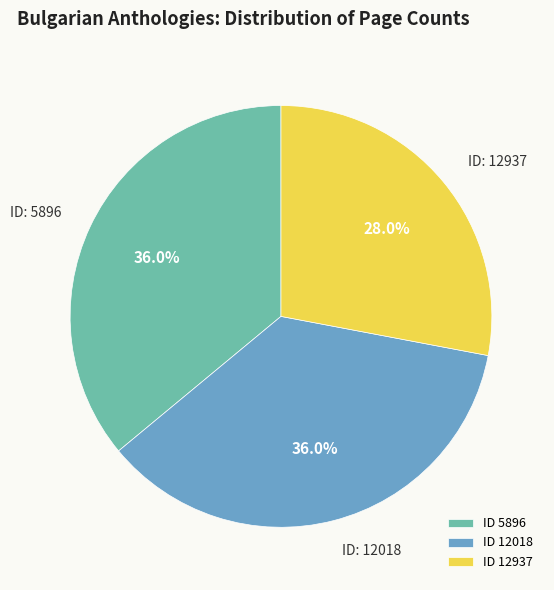

To the nearest percent, what is the average slice percentage?

33%